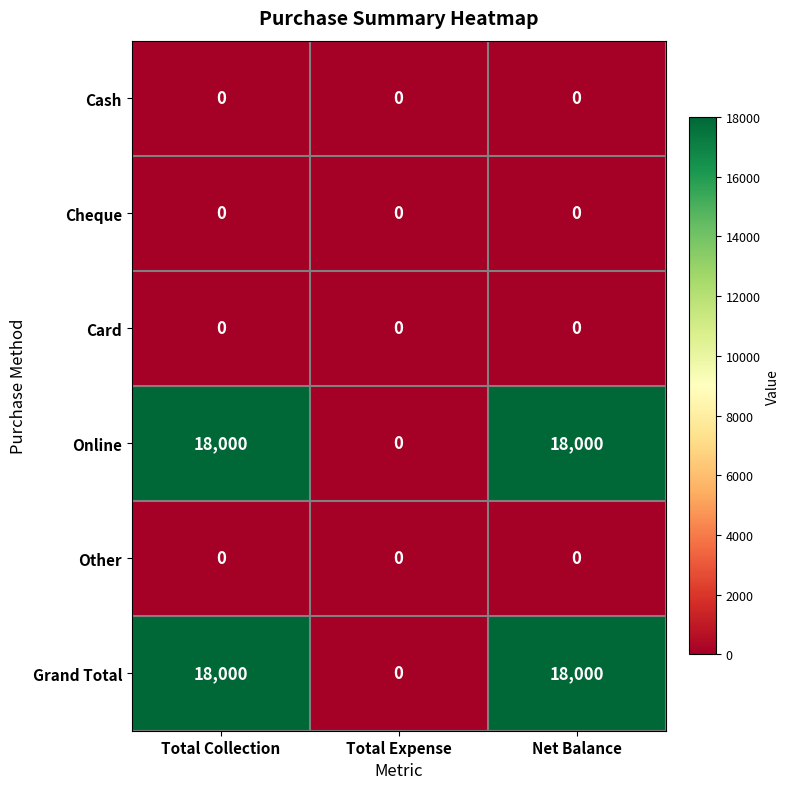

What is the spread (max minus min) of values at Net Balance?

18000